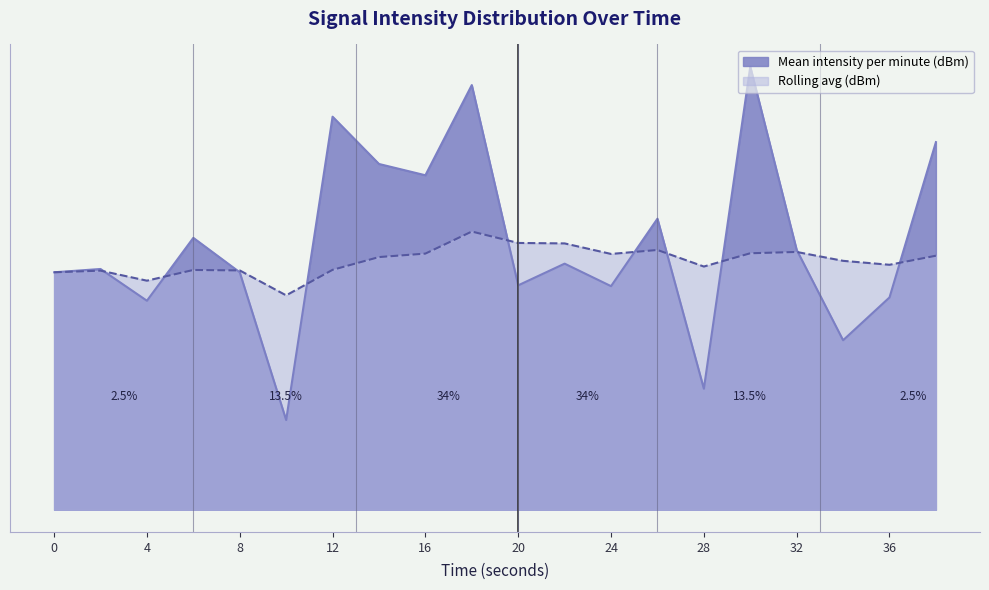

After their last crossing, which series has the higher values: Rolling avg (dBm) or Mean intensity per minute (dBm)?

Mean intensity per minute (dBm)